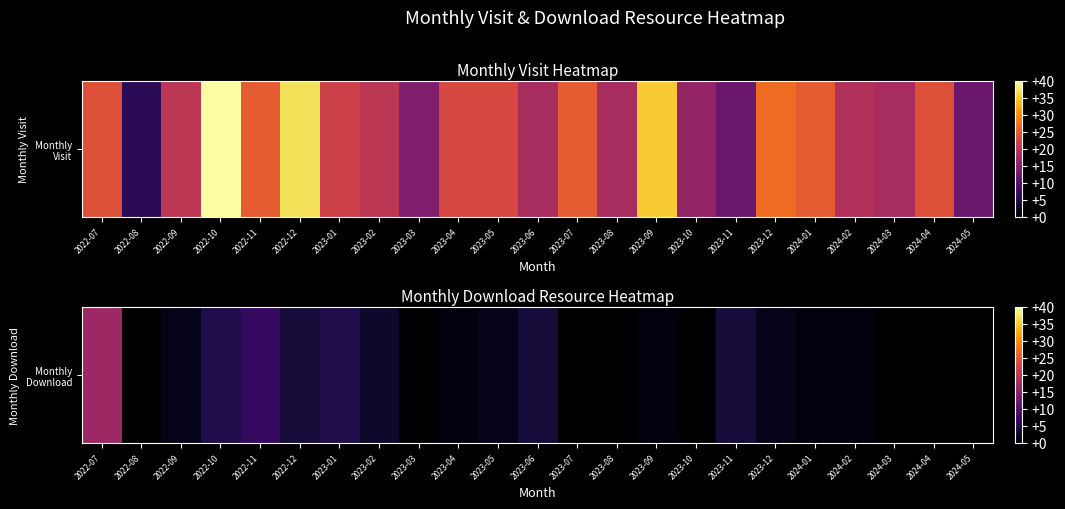

List the labels in order of value, smallest first.

2022-08, 2023-03, 2023-07, 2023-08, 2023-10, 2024-03, 2024-04, 2024-05, 2023-04, 2023-09, 2024-01, 2024-02, 2022-09, 2023-05, 2023-12, 2023-02, 2022-12, 2023-06, 2023-11, 2022-10, 2023-01, 2022-11, 2022-07